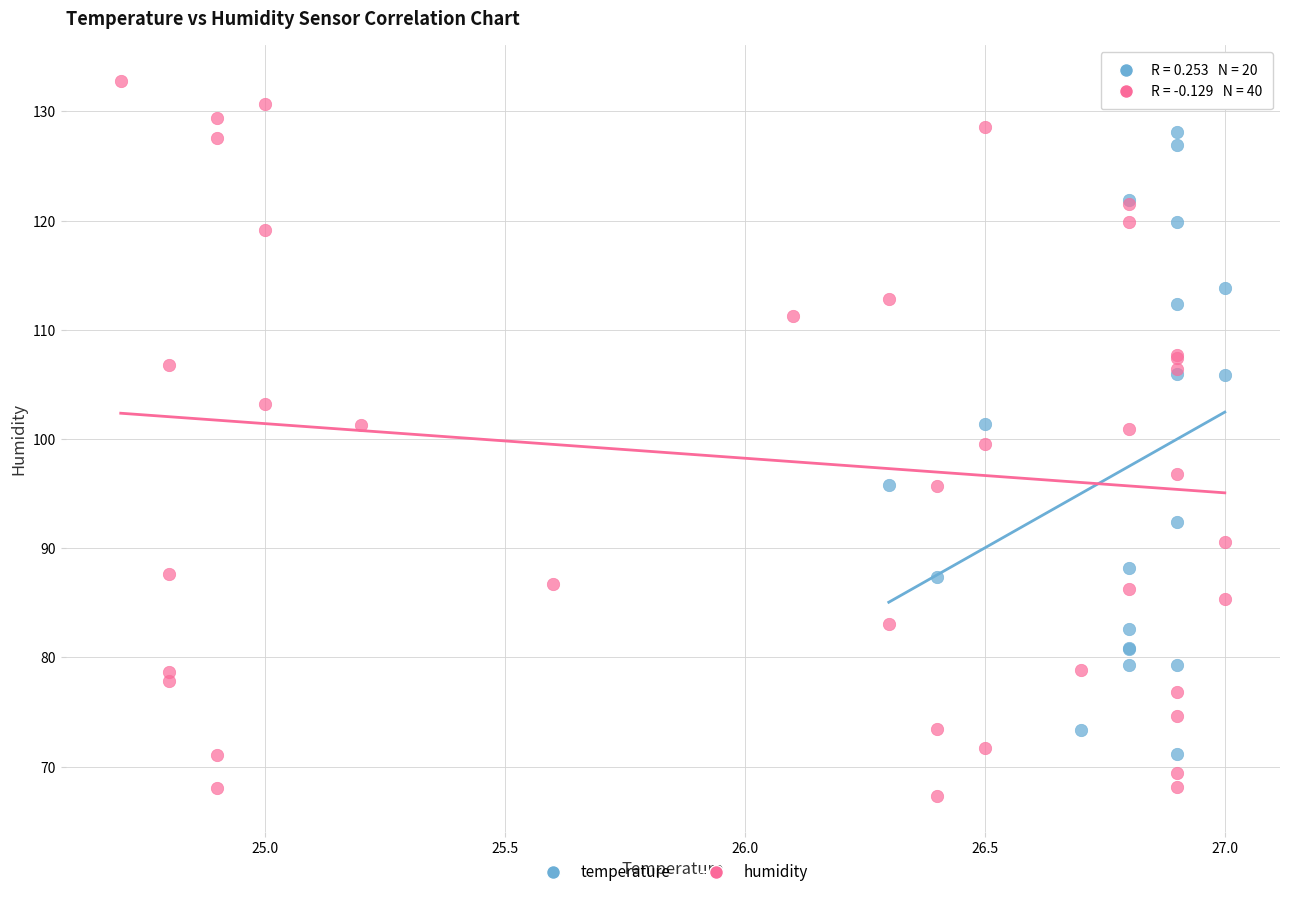

Which series reaches the minimum Y coordinate?

humidity